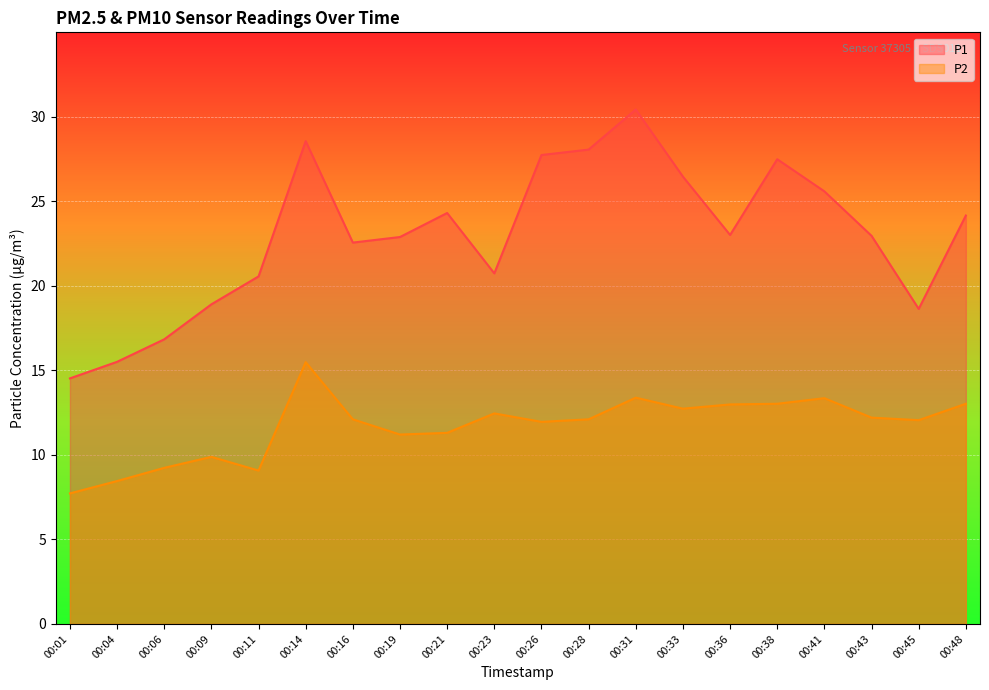

Which category has the lowest value across all series?

00:01